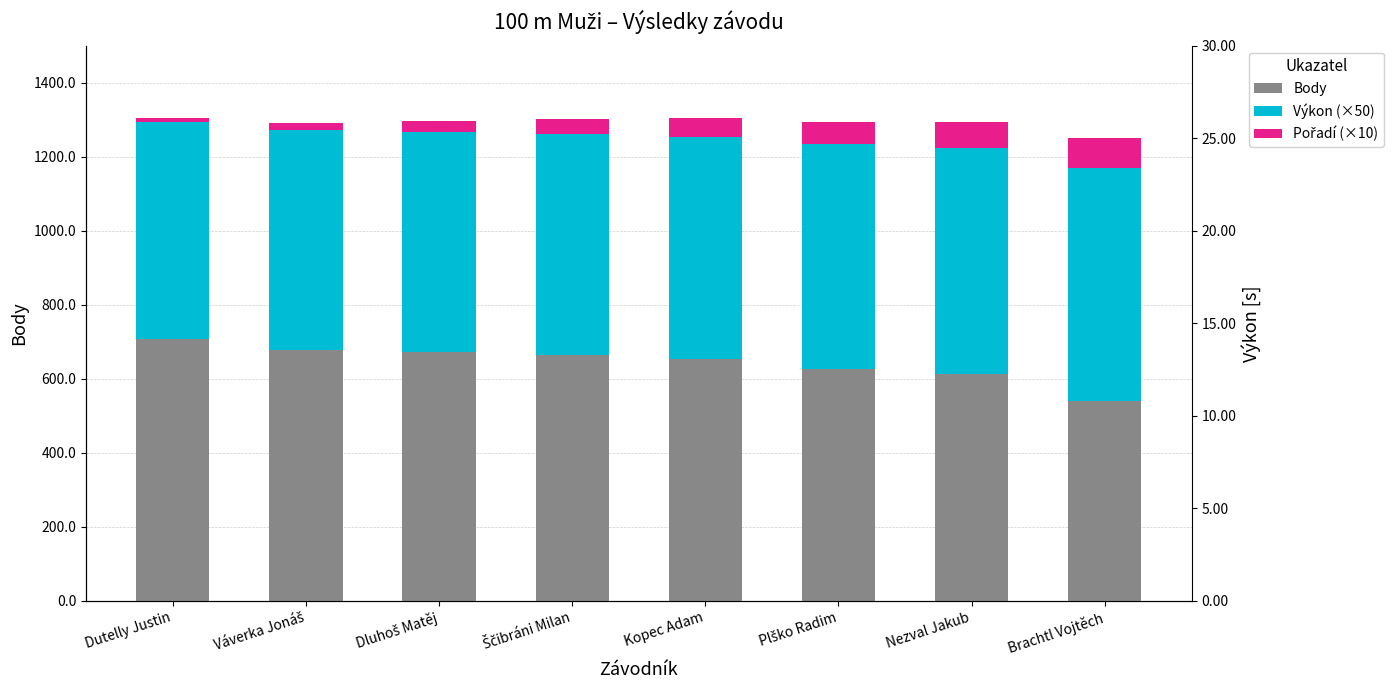

The Výkon (×50) series shows 144.4 at Ščibráni Milan. True or false?

False